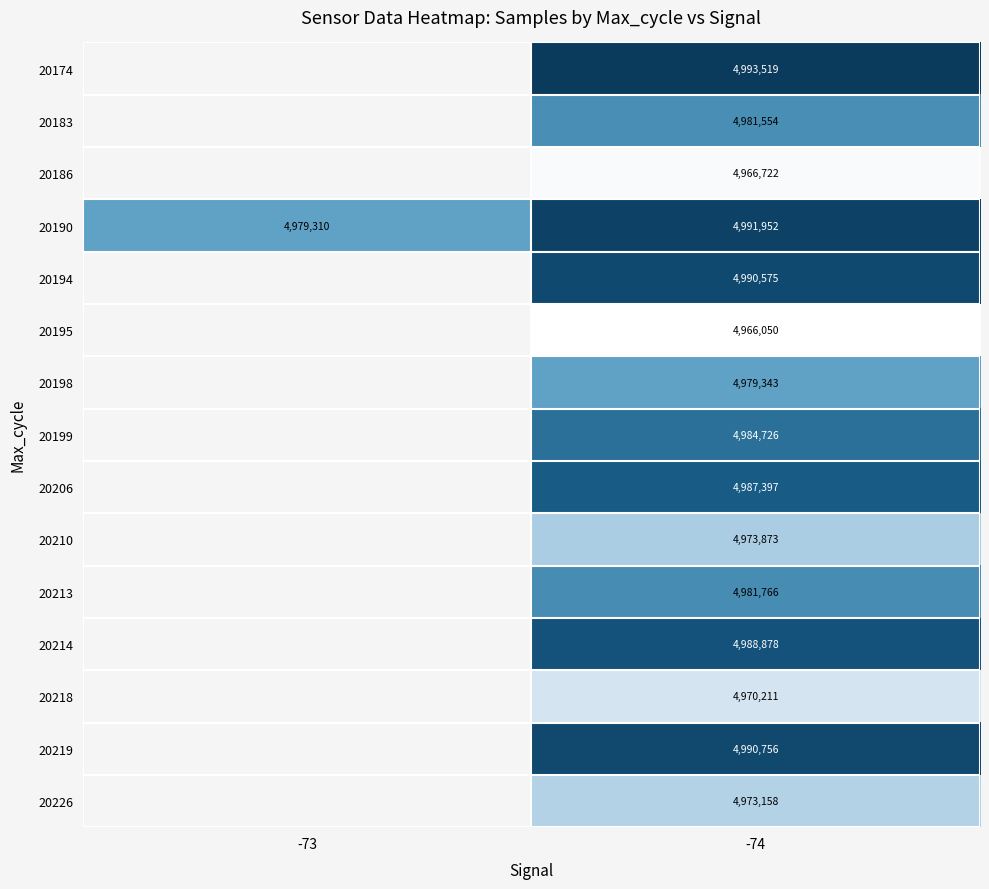

How many categories are shown in the chart?

2